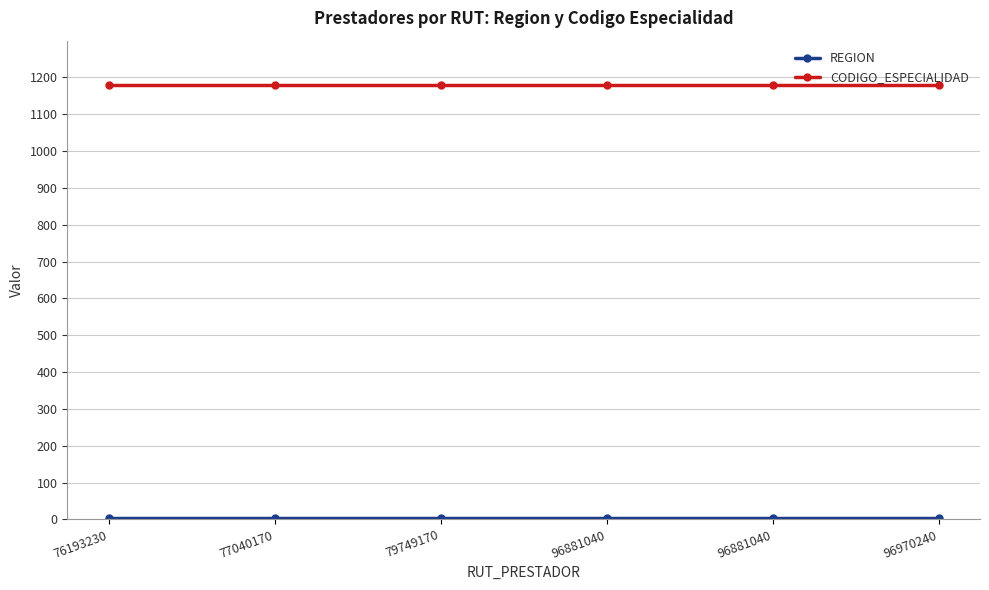

Which category has the lowest value in the REGION series?

76193230